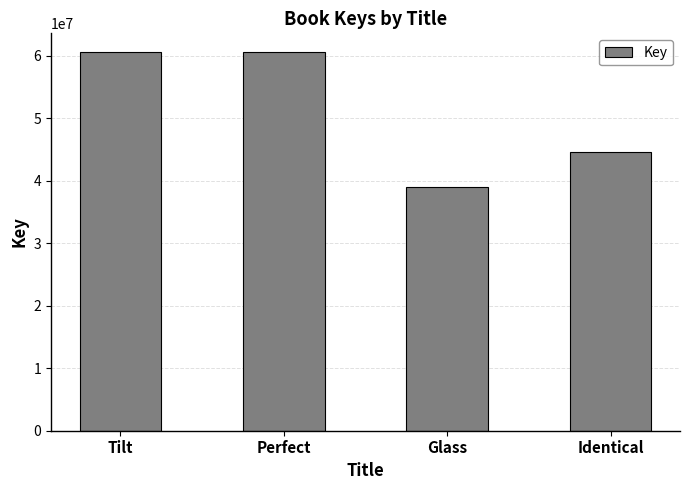

How many values are below 60592874?

2